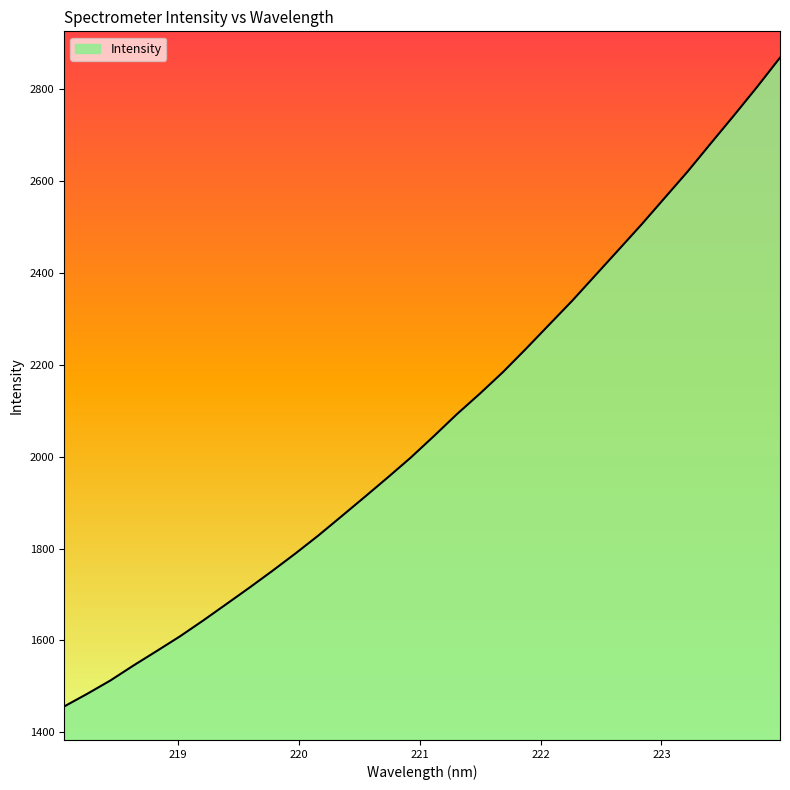

What is the difference between the maximum and minimum values?

1412.8